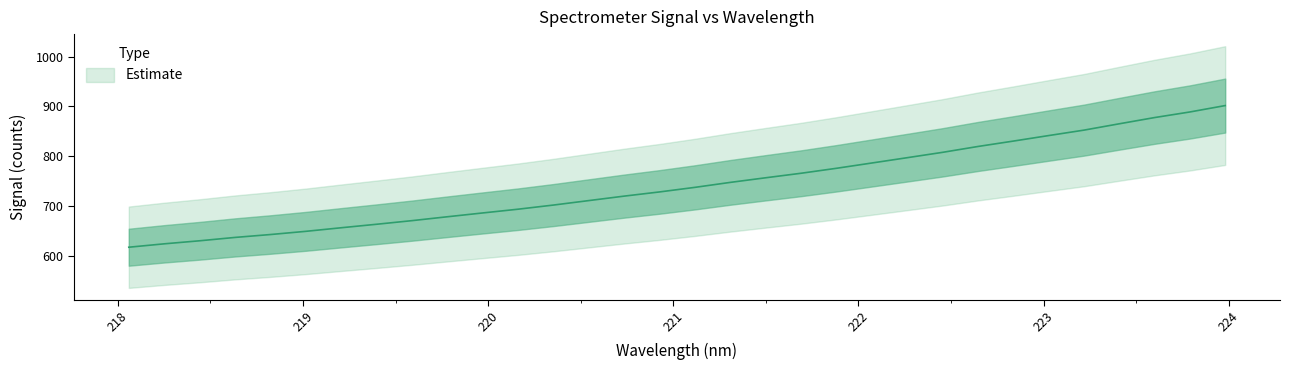

Reading left to right, what are all the values shown in this chart?

617.8	624.6	630.8	637.5	643.3	649.7	656.9	663.9	671.1	678.9	686.6	694.1	702.4	711.4	720.3	728.7	737.9	747.9	757.1	766.1	776.1	786.7	797.3	808.1	819.8	830.6	841.7	852.6	865.3	877.8	889.0	901.8